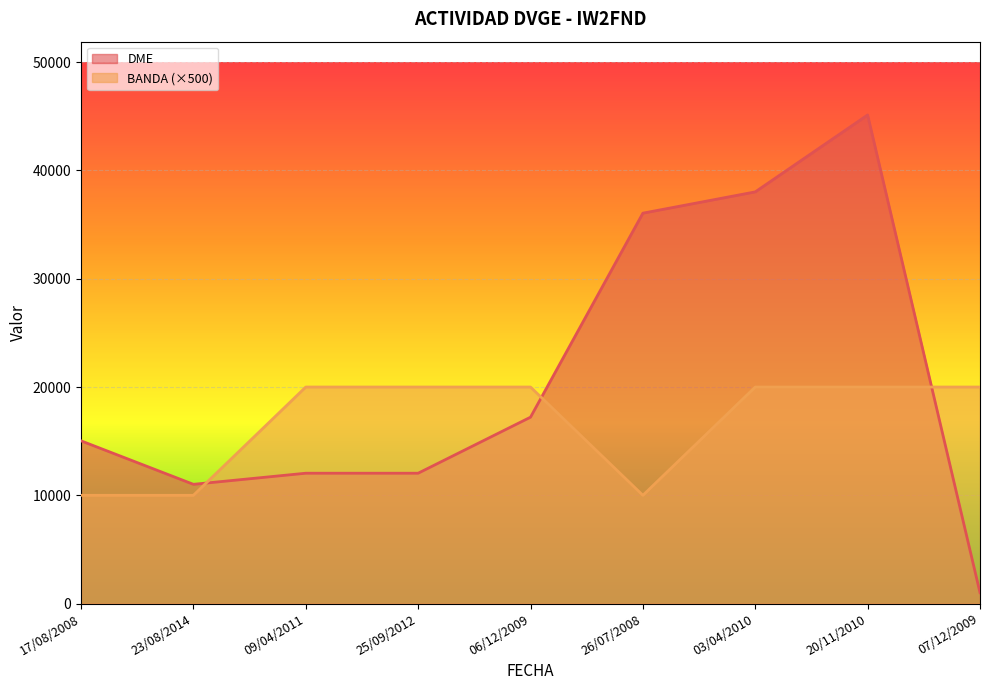

What is the total value across all series at 17/08/2008?

25030